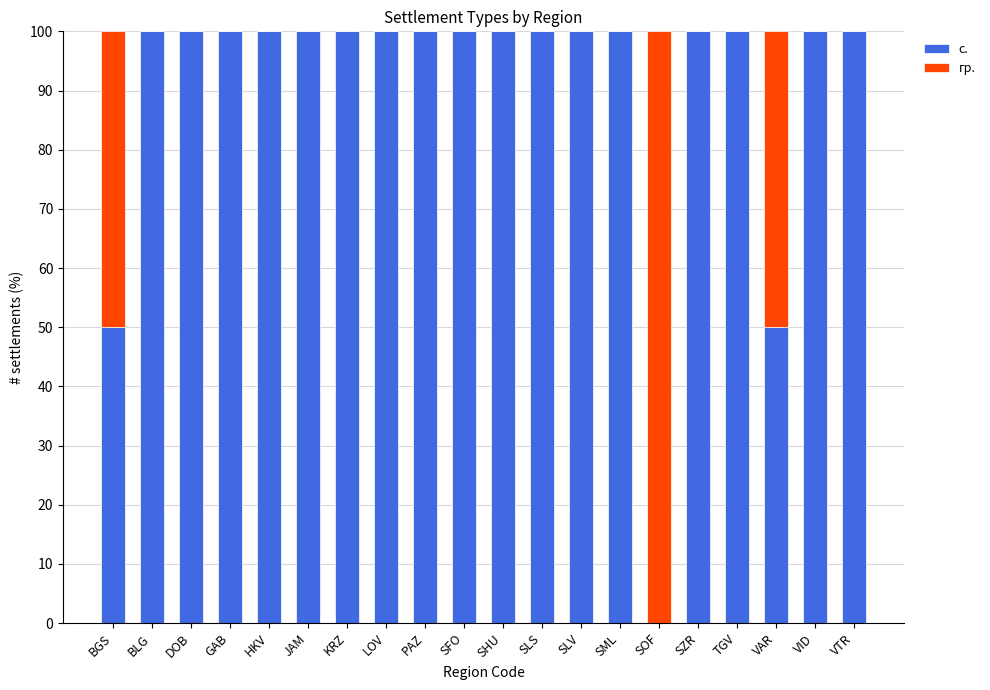

What is the total value across all series at TGV?

100